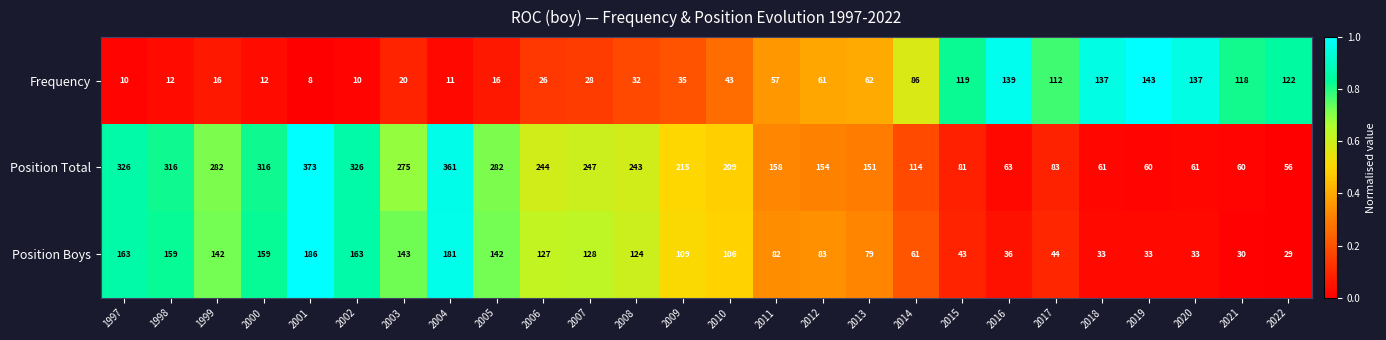

Which series has the largest range (max minus min)?

Position Total